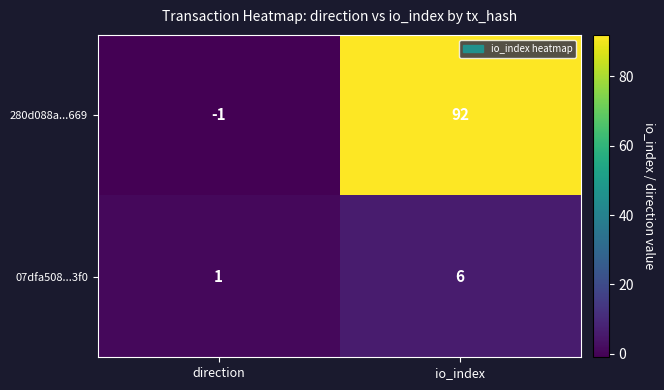

What is the difference between the highest and lowest values at direction?

2